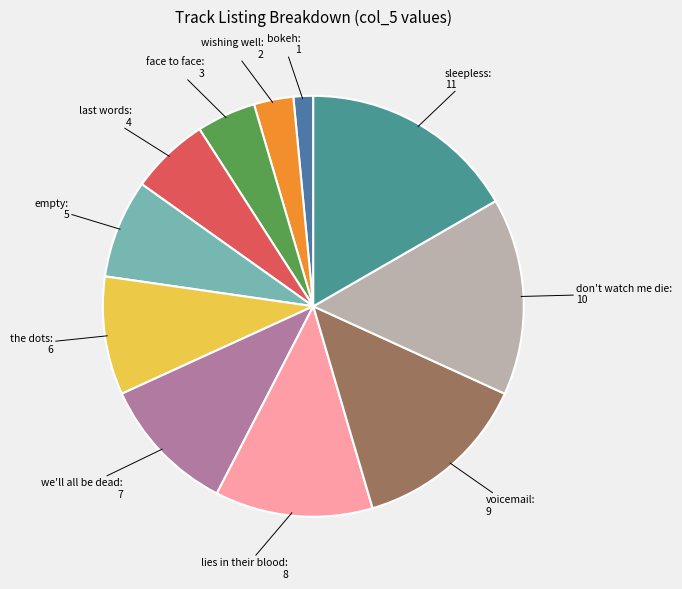

Count the number of slices in the pie.

11